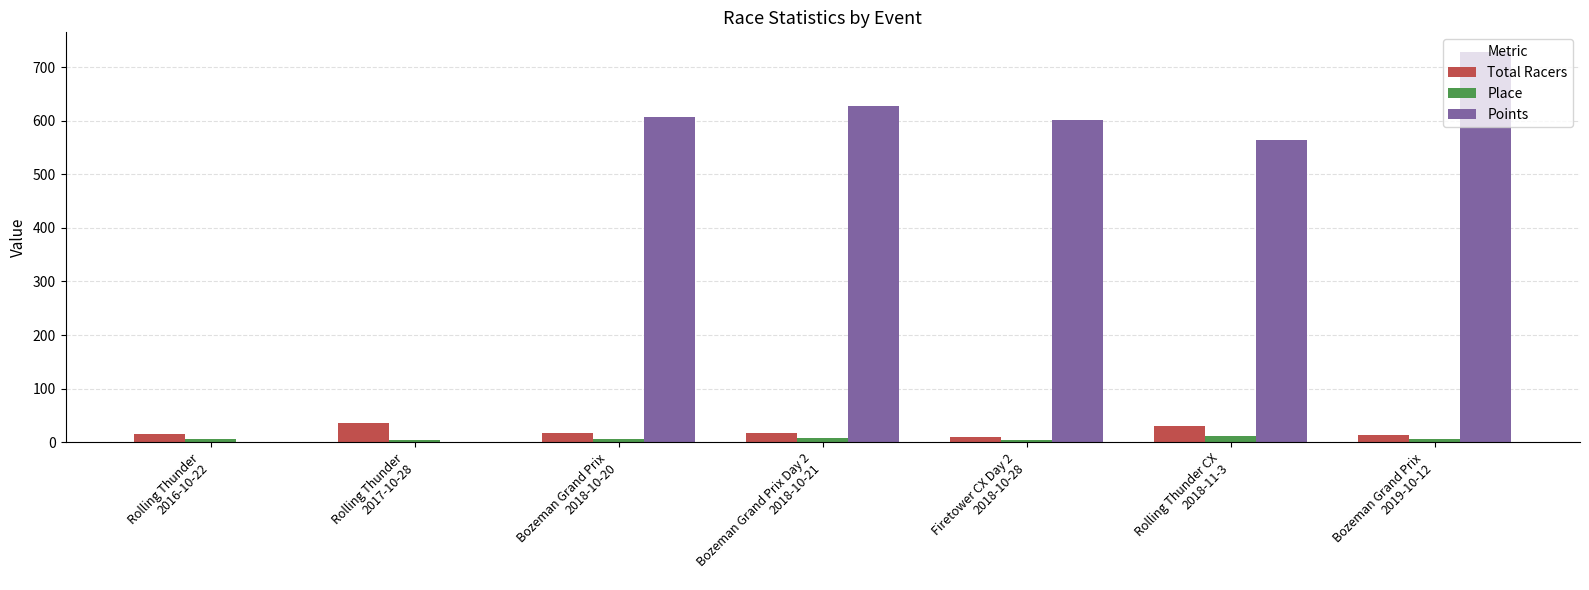

What is the greatest value displayed?

728.6